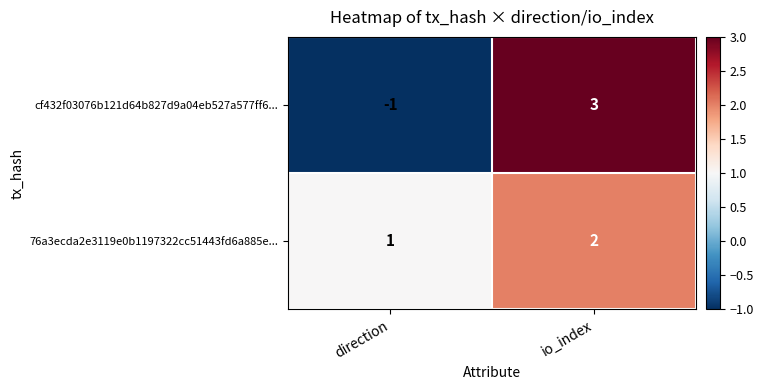

The 76a3ecda2e3119e0b1197322cc51443fd6a885e... series shows 2 at direction. True or false?

False